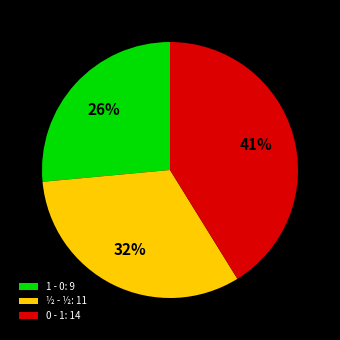

Is the sum of 0 - 1: 14 and ½ - ½: 11 greater than half?

Yes